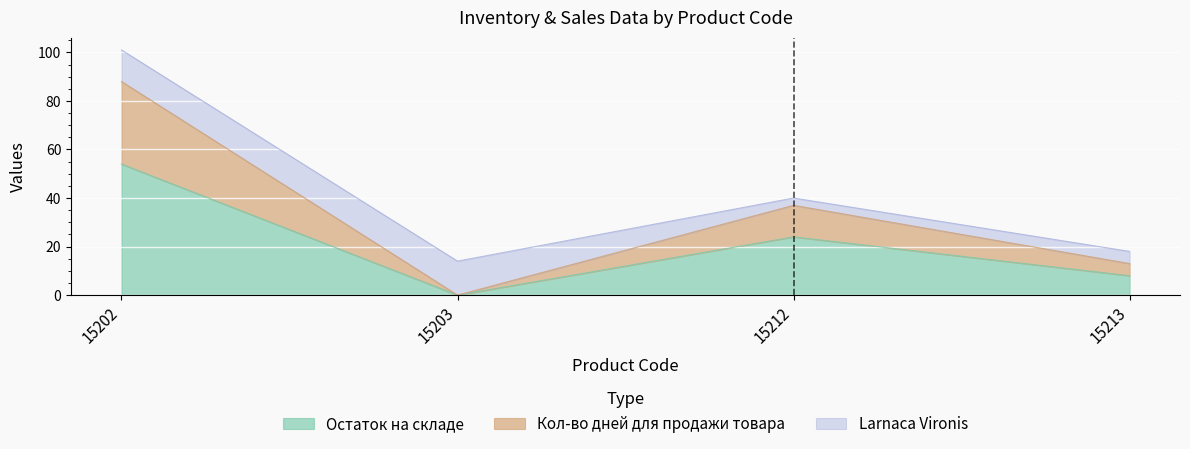

What is the approximate value of Остаток на складе at 15212?

24